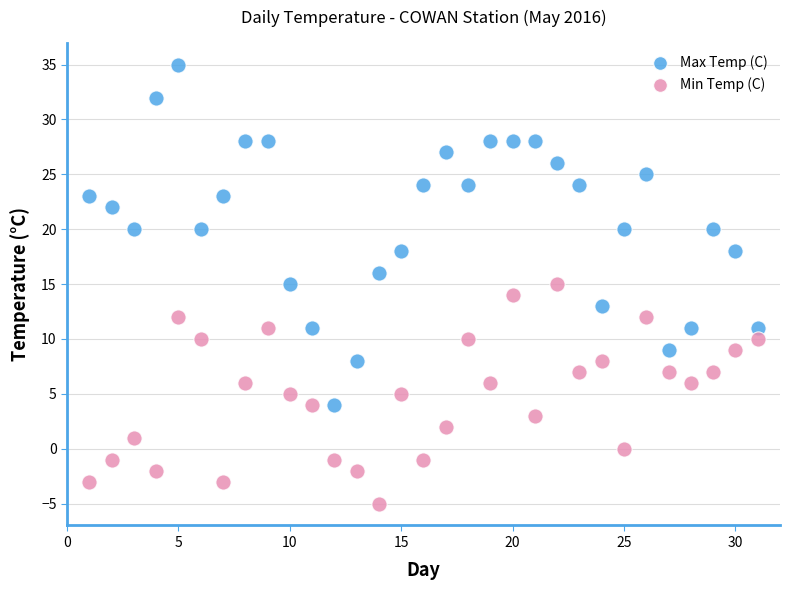

Across all data points, what is the range of X values (max minus min)?

30